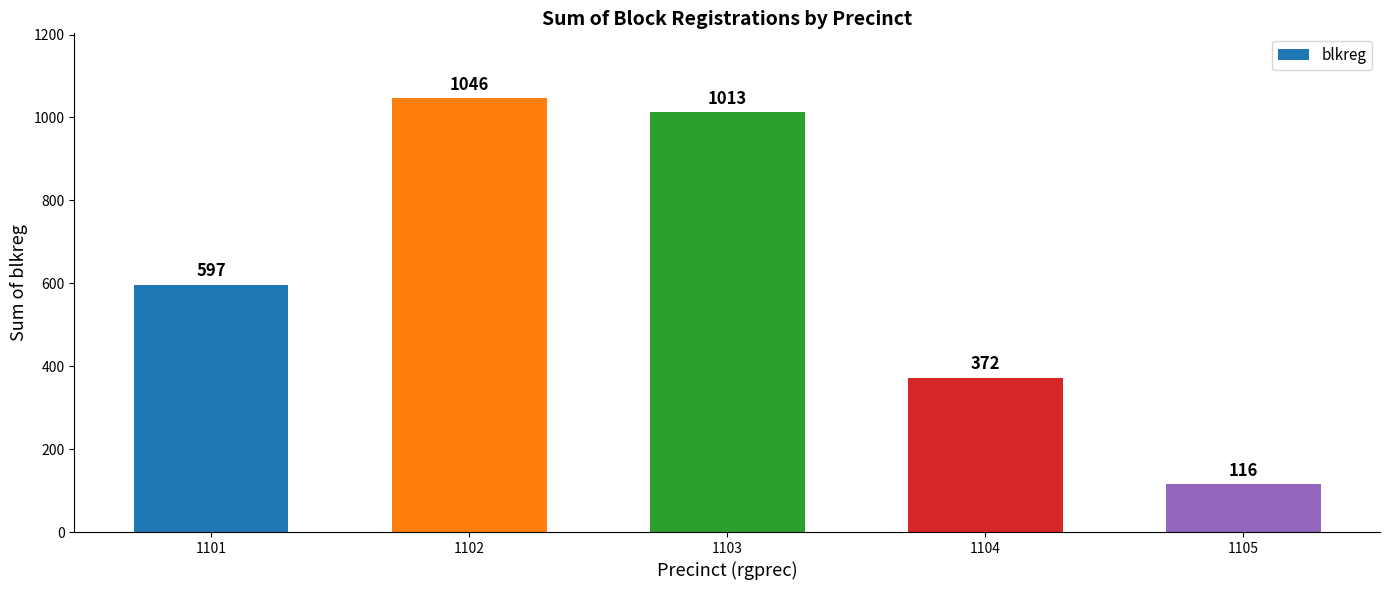

Count the number of data series in this chart.

1